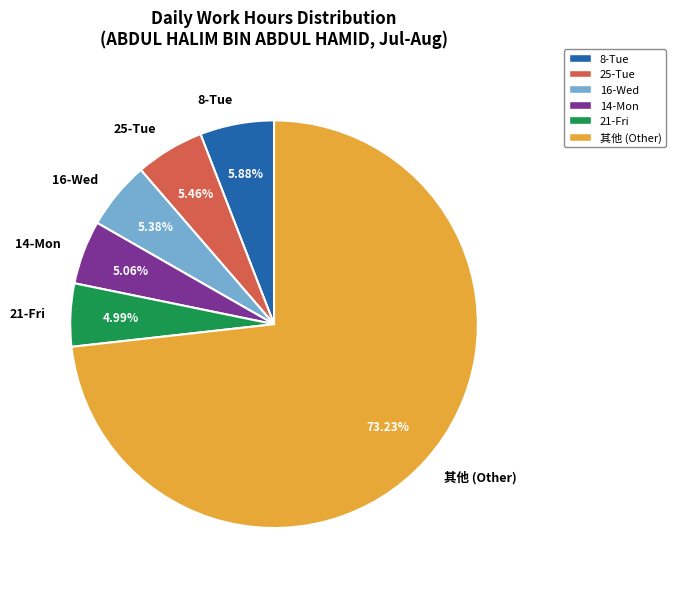

Combined, do 25-Tue and 16-Wed account for over 50%?

No